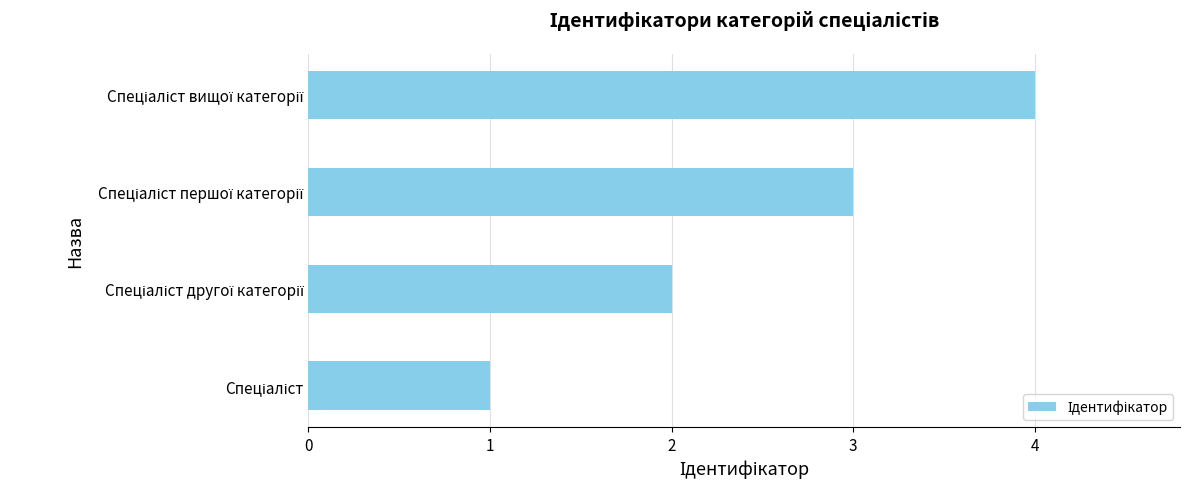

What is the difference between the maximum and minimum values?

3